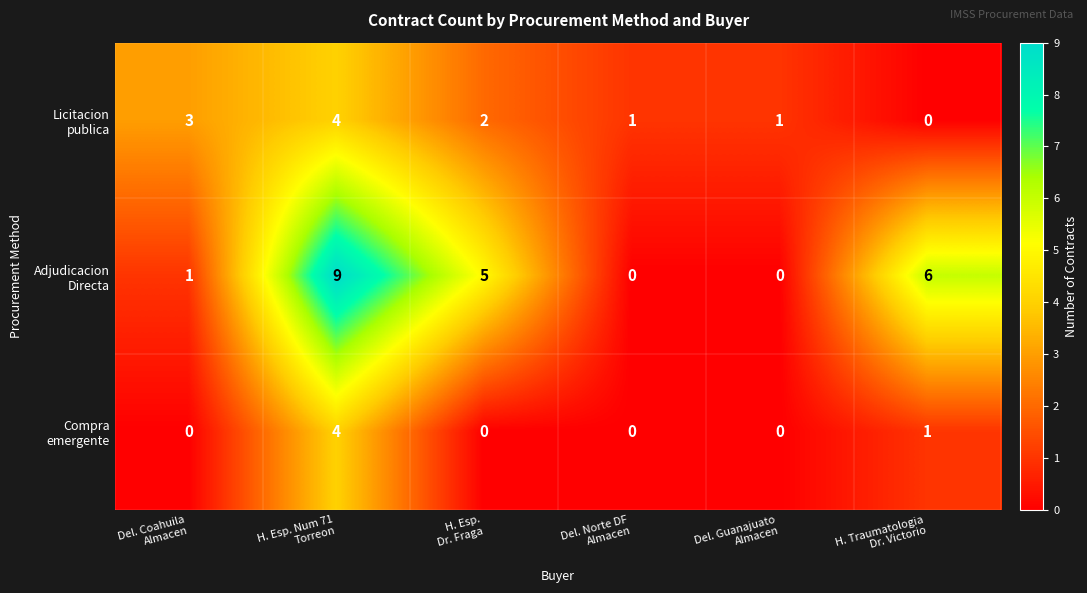

At how many categories does at least one series exceed 0?

6